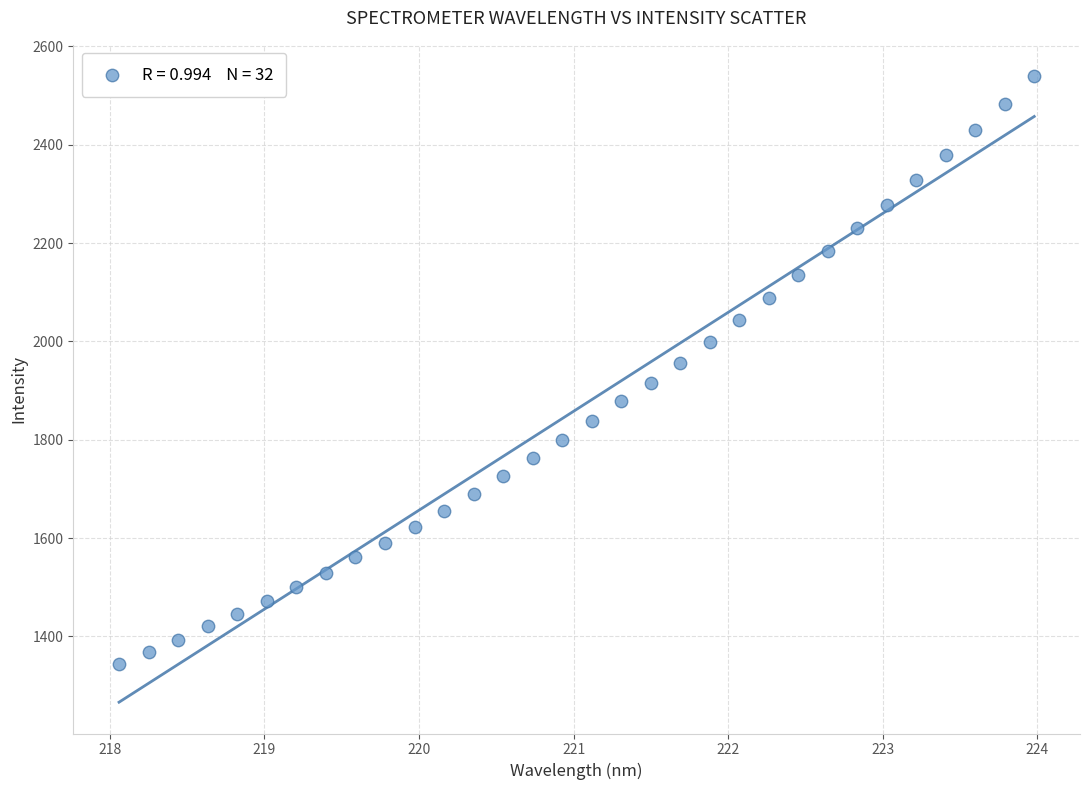

What is the range of X values (max minus min)?

5.9